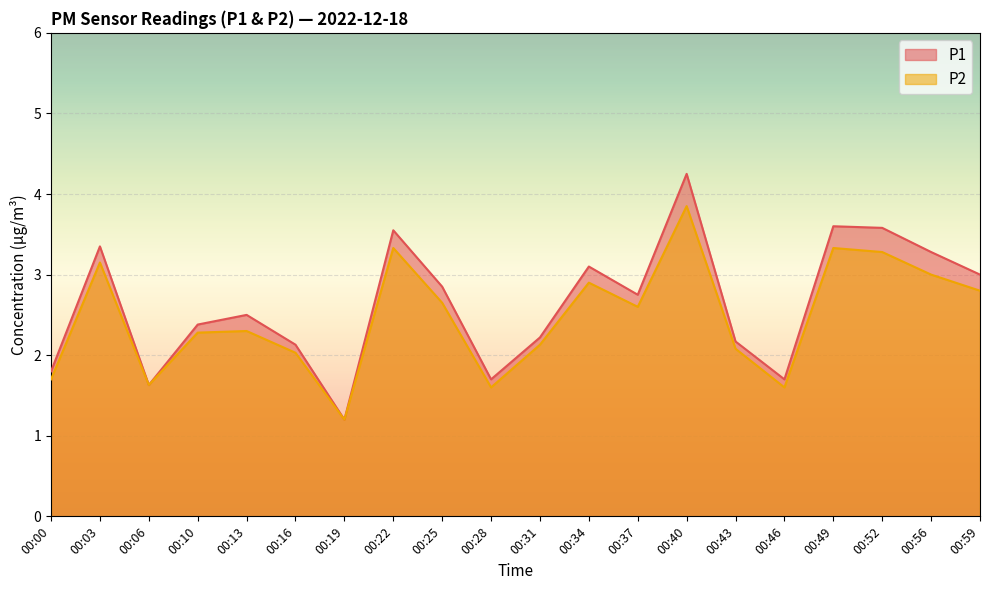

True or false: P1 and P2 cross at least once.

False